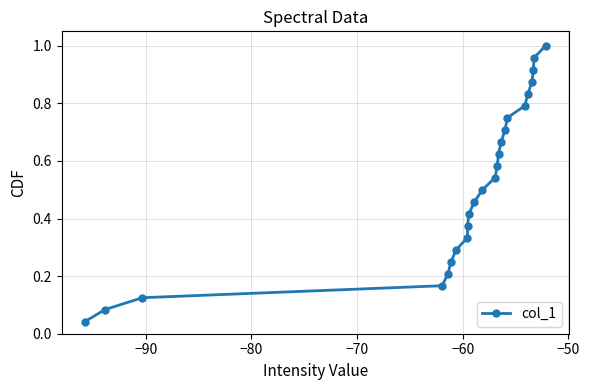

True or false: the data has more than 0 interior local peaks.

False